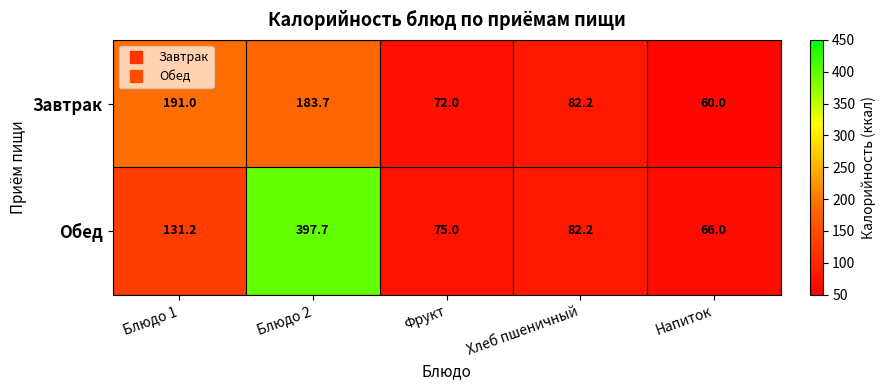

Rank the series by their average value, from highest to lowest.

Обед, Завтрак